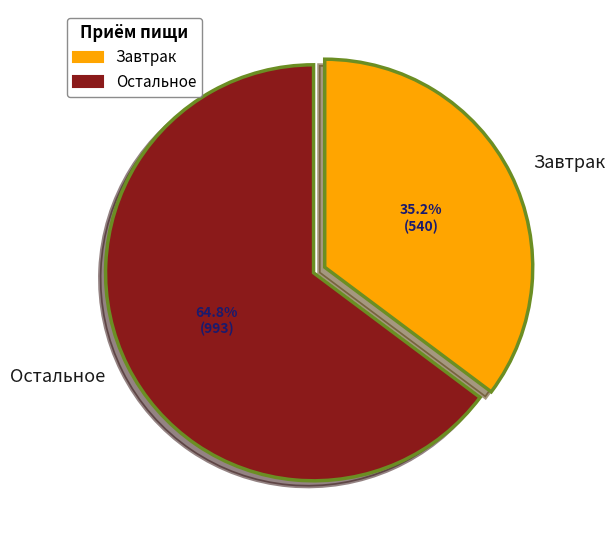

Which slice is the largest?

Остальное